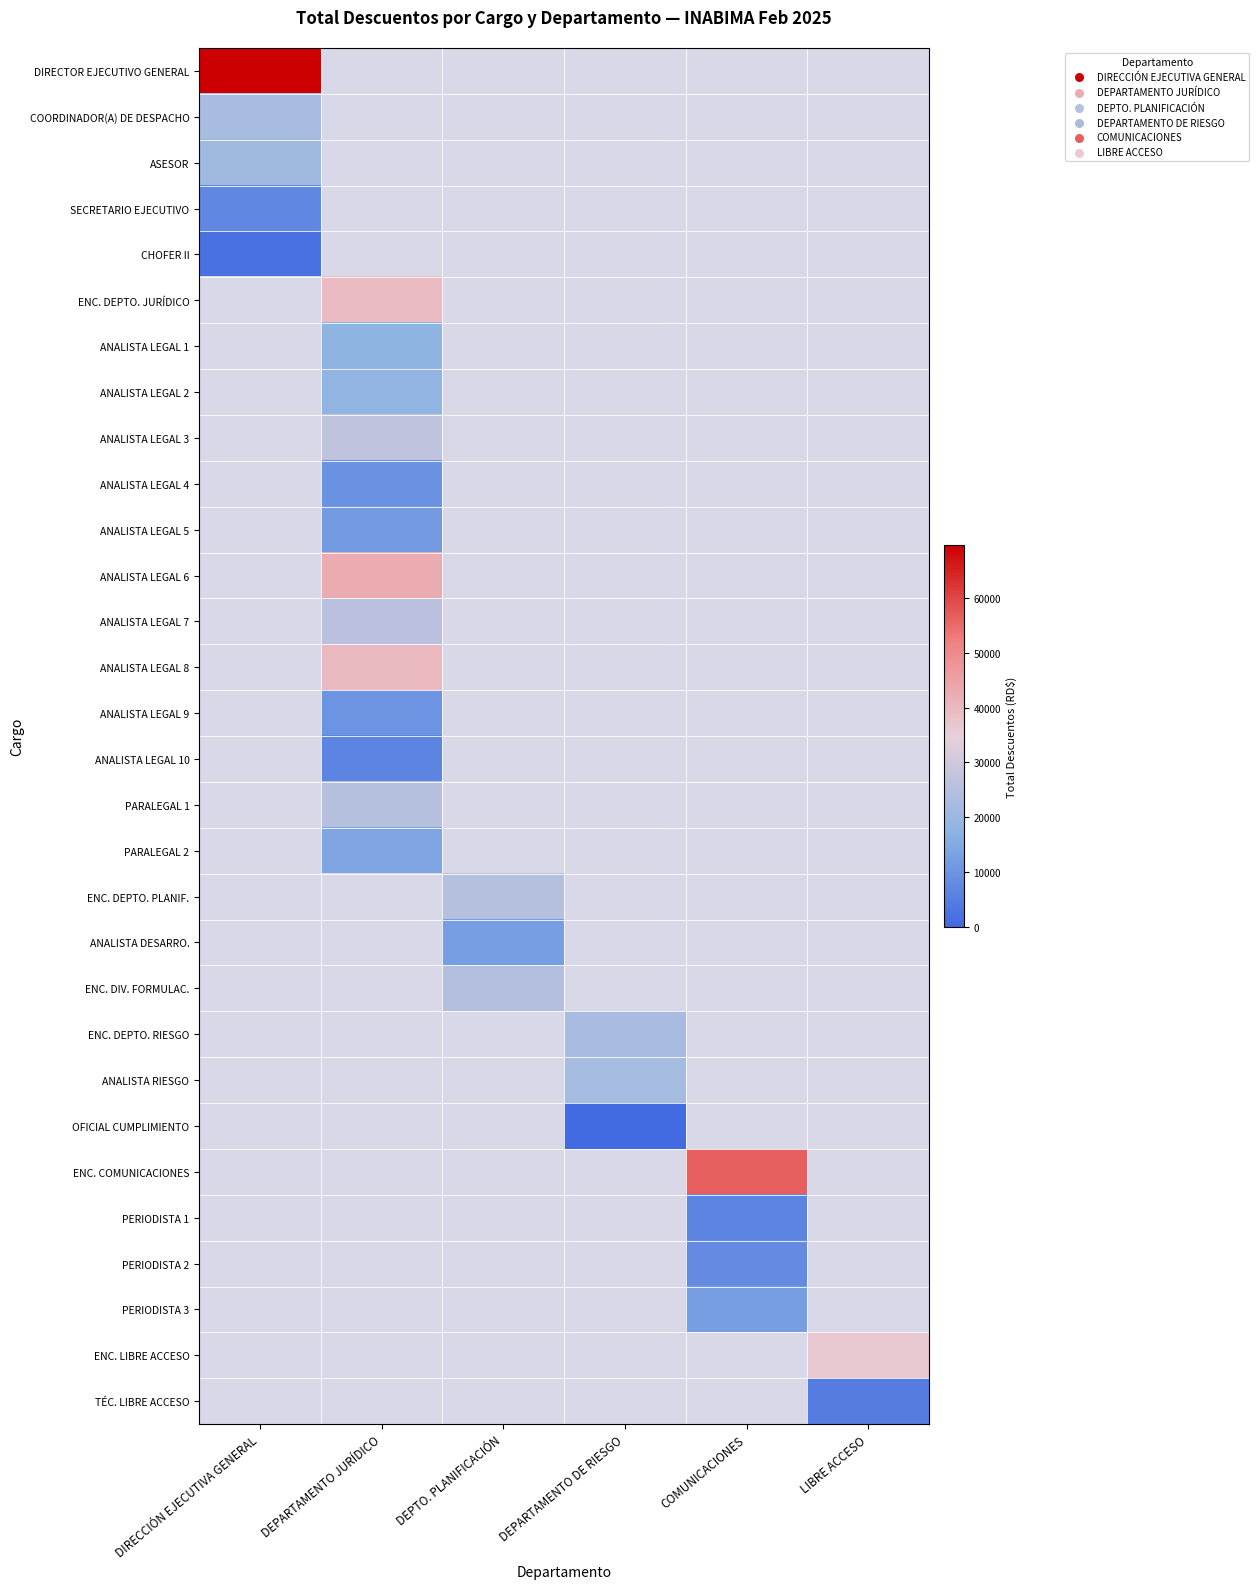

Which has a higher value, DEPTO. PLANIFICACIÓN or LIBRE ACCESO?

DEPTO. PLANIFICACIÓN